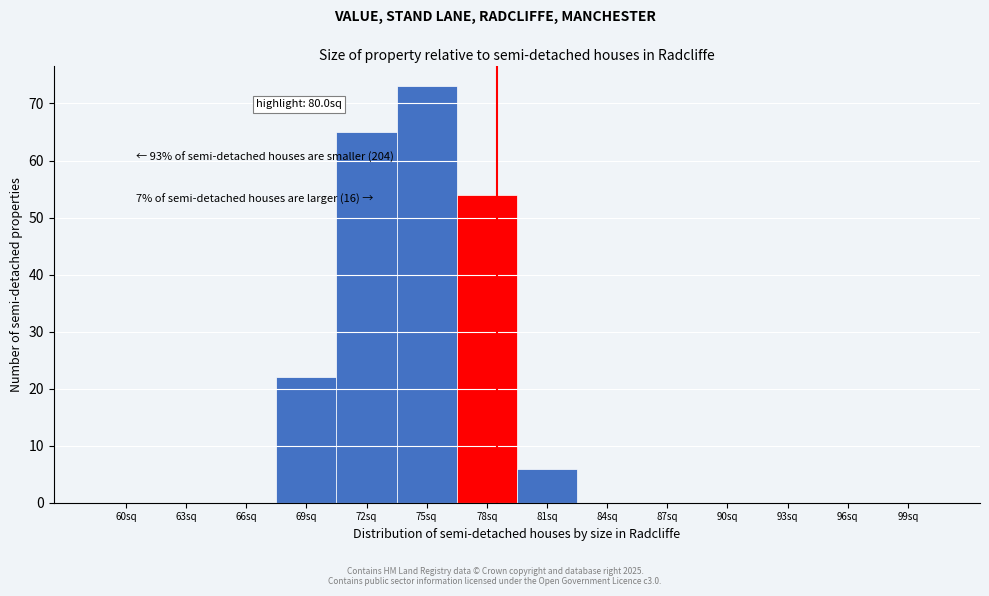

Reading left to right, extract all data points from this chart.

60sq=0	63sq=0	66sq=0	69sq=22	72sq=65	75sq=73	78sq=54	81sq=6	84sq=0	87sq=0	90sq=0	93sq=0	96sq=0	99sq=0